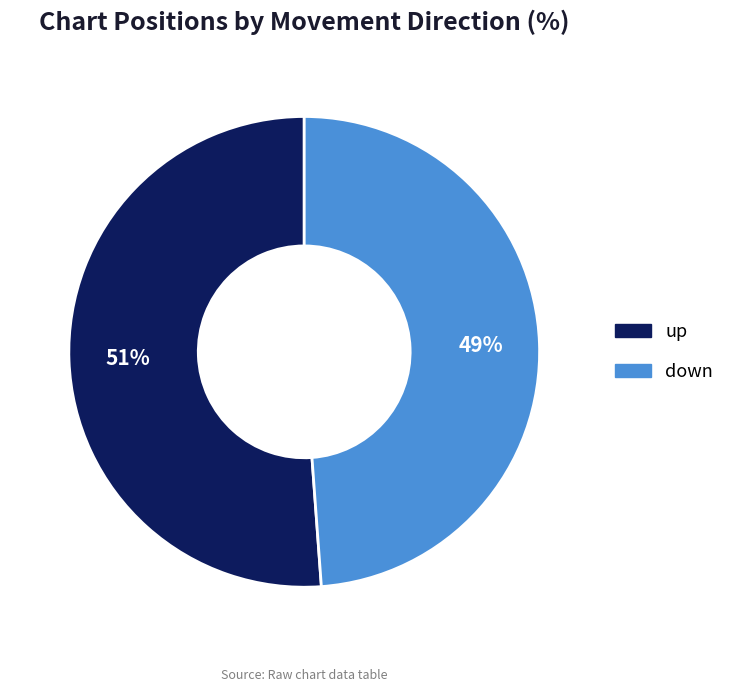

Does up represent more than half of the total?

Yes